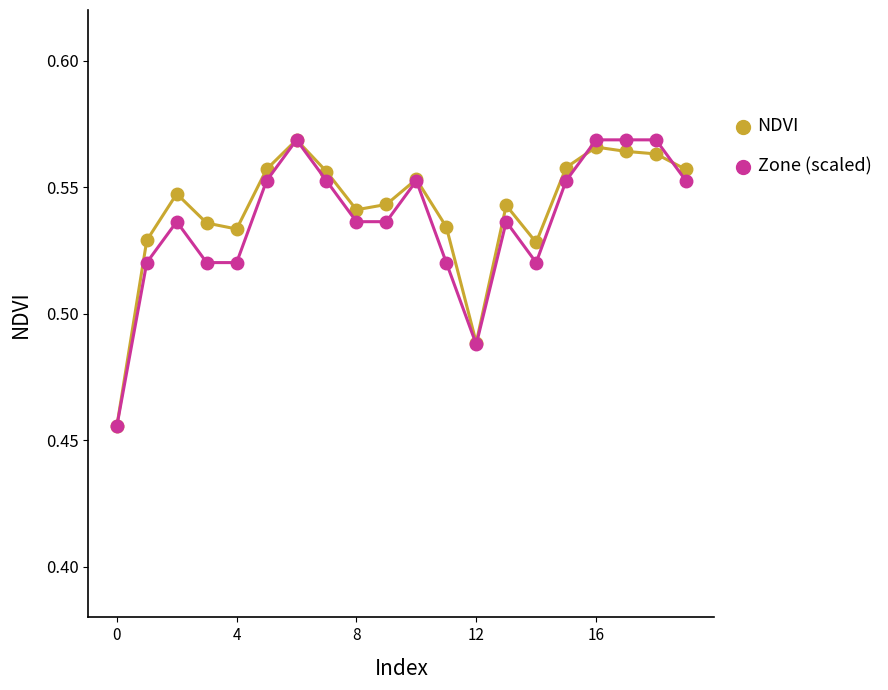

How many Zone (scaled) values are between 0 and 1?

20